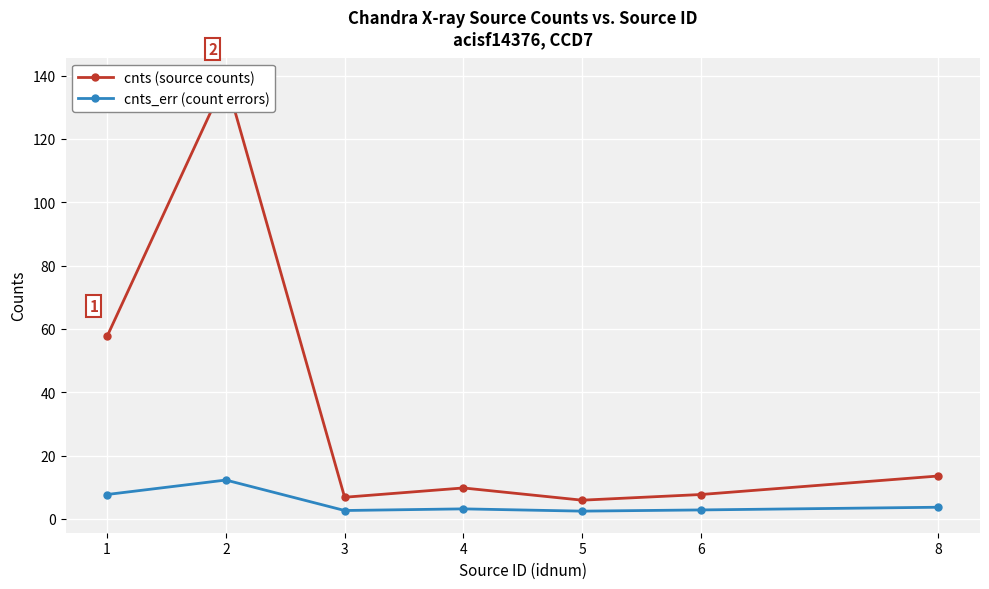

Rank the series by their average value, from highest to lowest.

cnts (source counts), cnts_err (count errors)